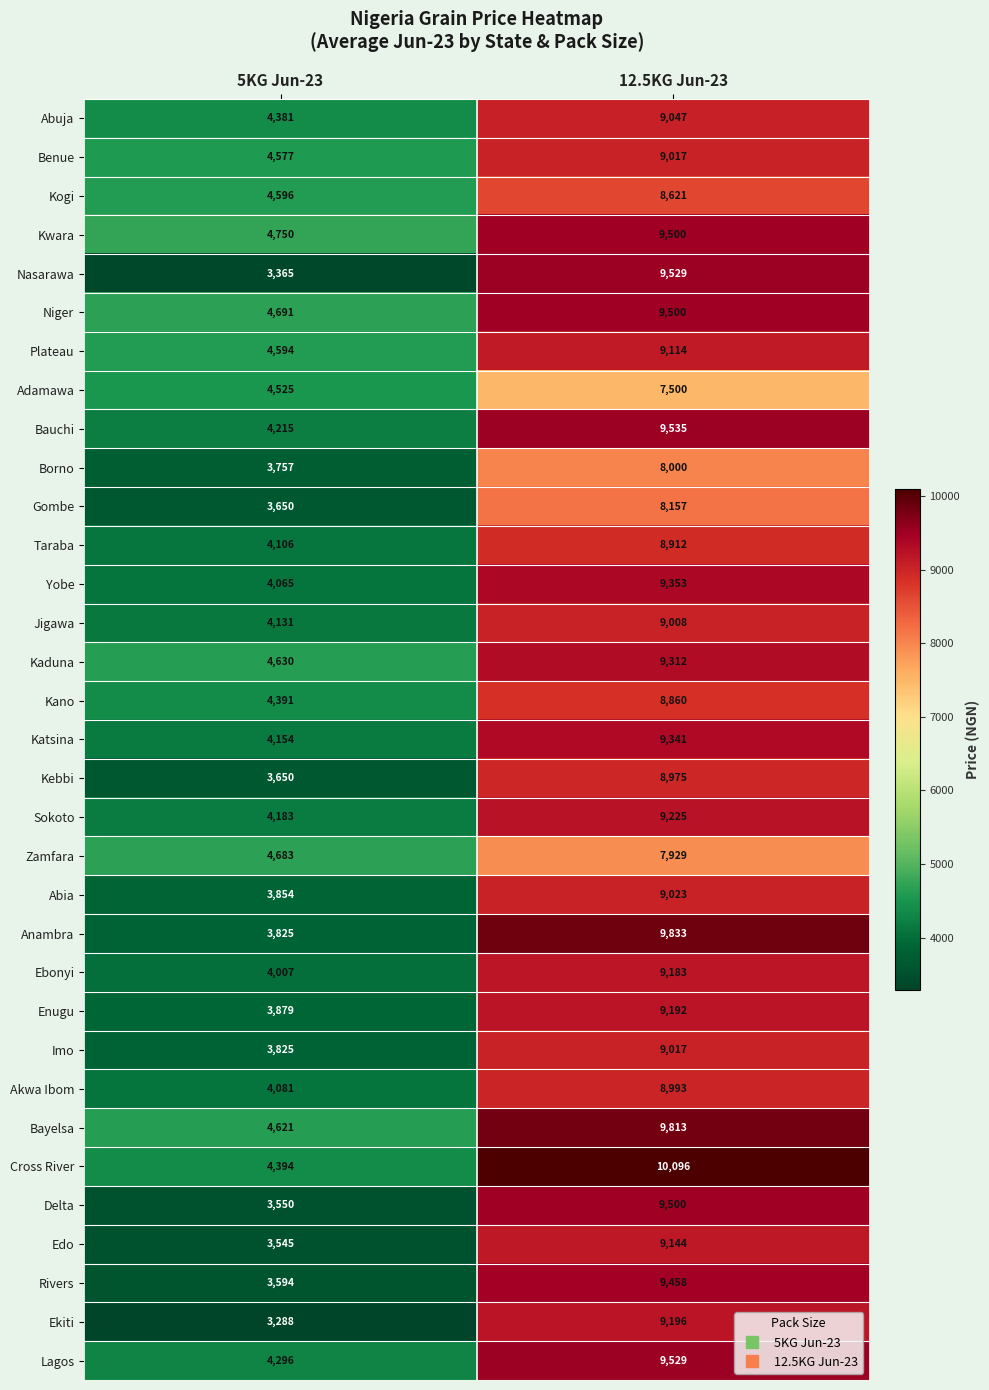

What is the lowest value of the Bayelsa series?

4621